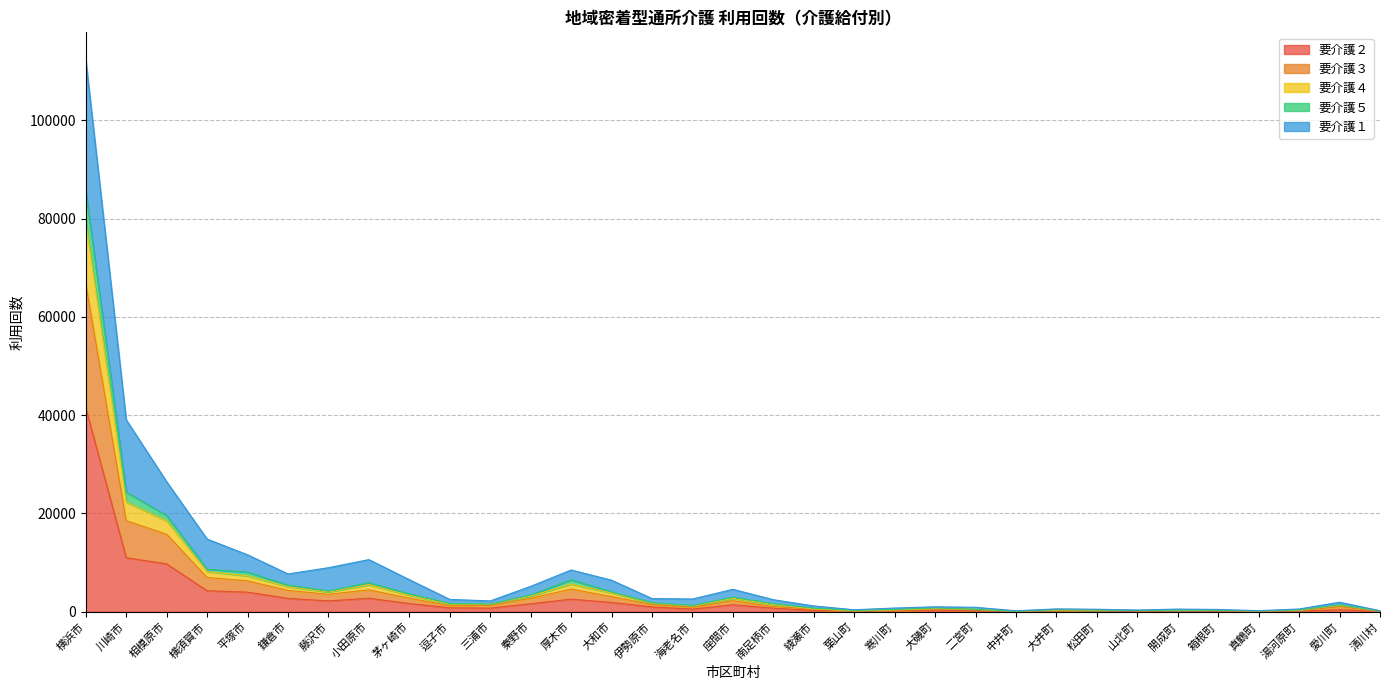

At which category is the sum across all series the highest?

横浜市